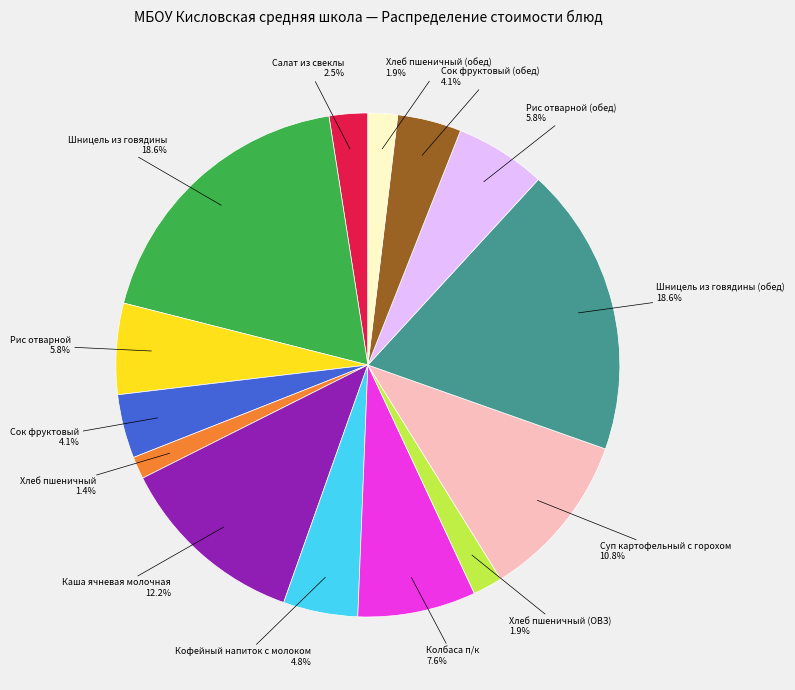

To the nearest percent, what is the average slice percentage?

7%